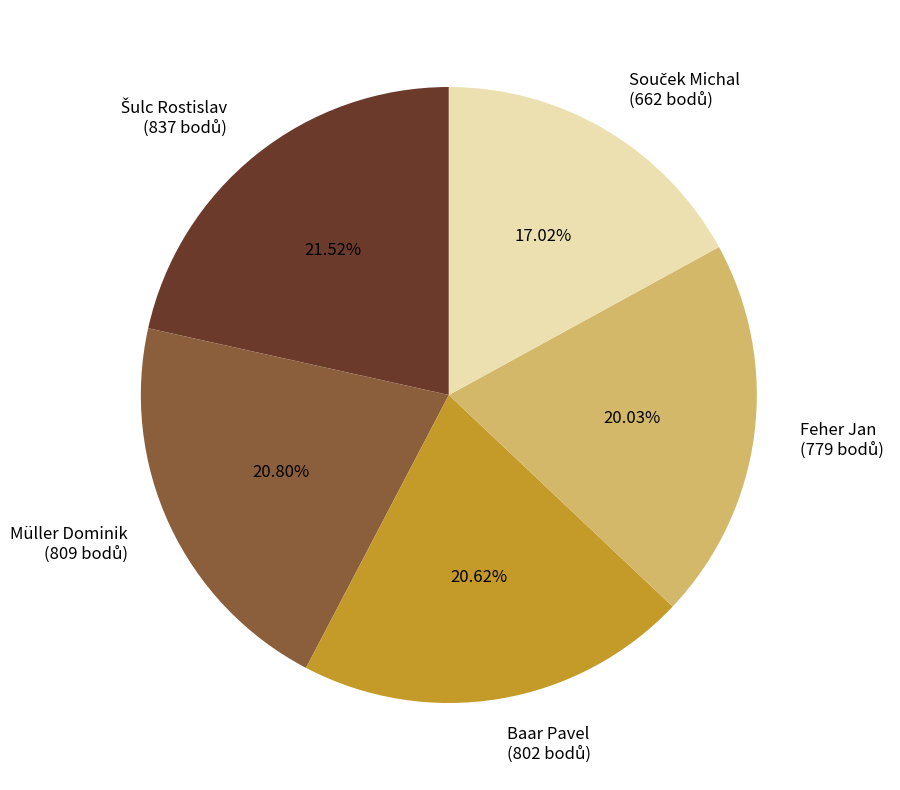

Does any single category account for the majority?

No